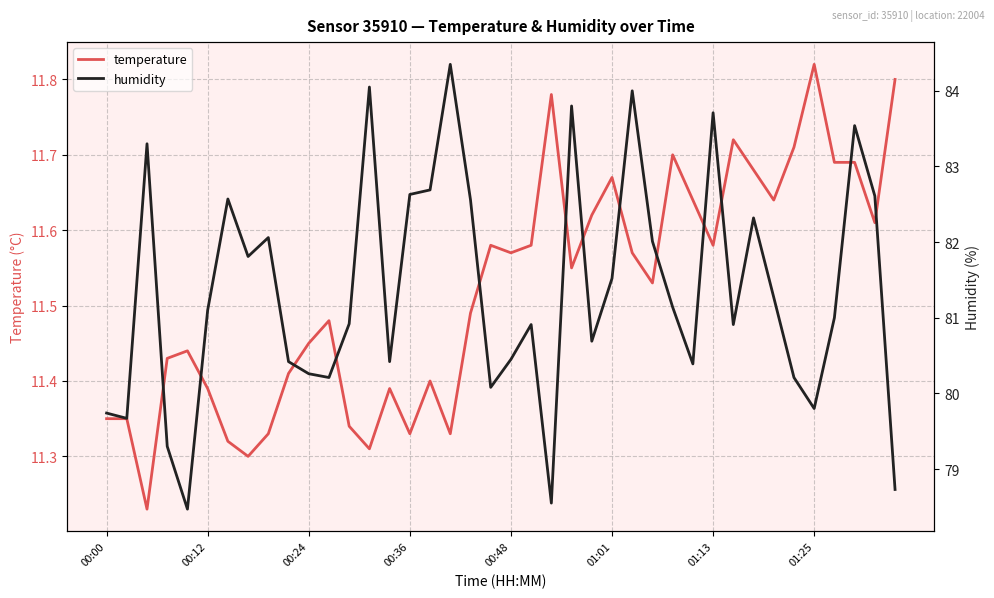

The temperature series shows 2.6 at 00:24. True or false?

False